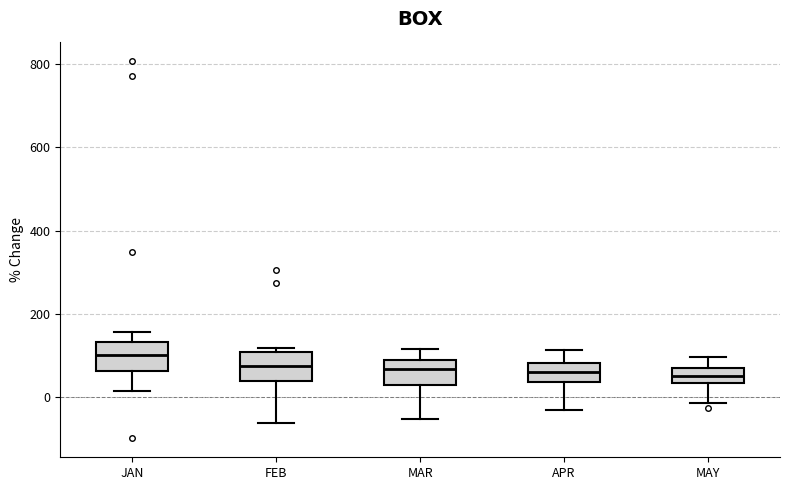

Reading left to right, read every box against the y-axis: the position of its median line, the range the box covers, and the ends of its whiskers. The values are not printed on the chart, so give them approximately, as read against the axis.

JAN: median 100, box 60 to 140, whiskers 20 to 160
FEB: median 80, box 40 to 100, whiskers -60 to 120
MAR: median 60, box 20 to 80, whiskers -60 to 120
APR: median 60, box 40 to 80, whiskers -40 to 120
MAY: median 60 (inside the box), box 40 to 60, whiskers -20 to 100